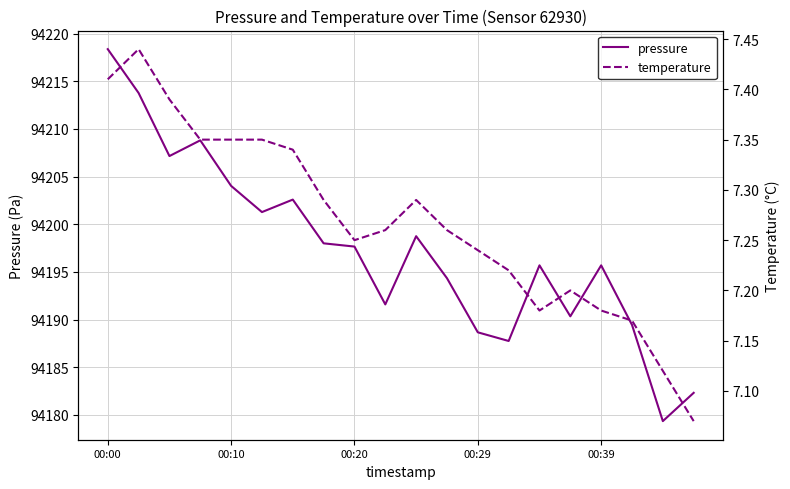

True or false: temperature has more than 2 points higher than both neighbors.

True